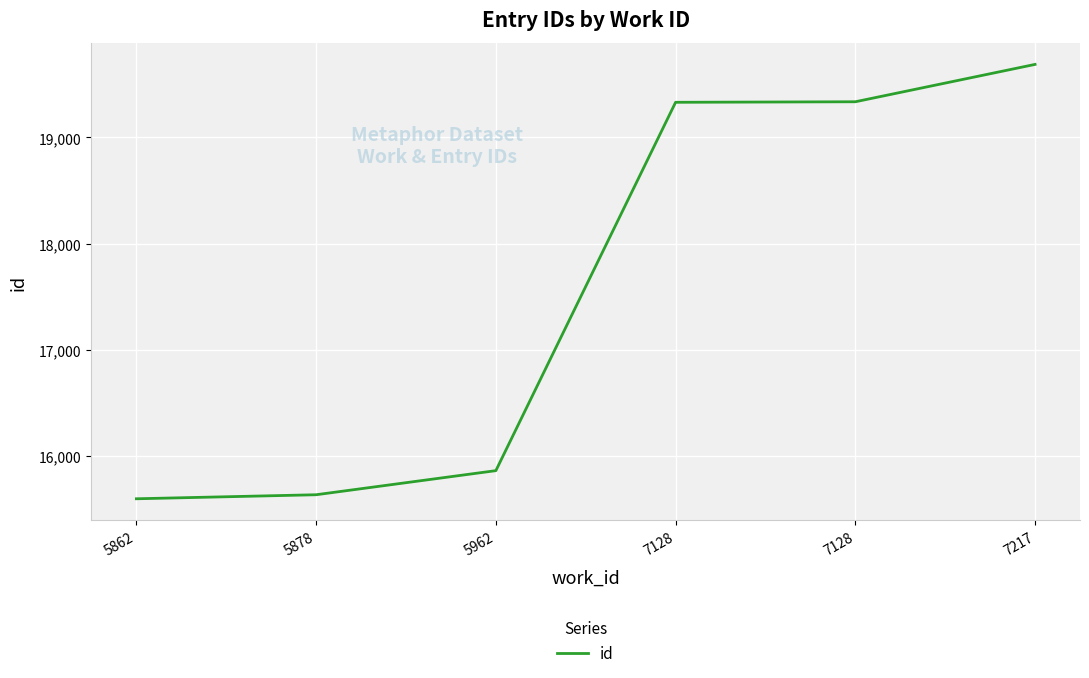

True or false: the data shows 22908 at 5962.

False